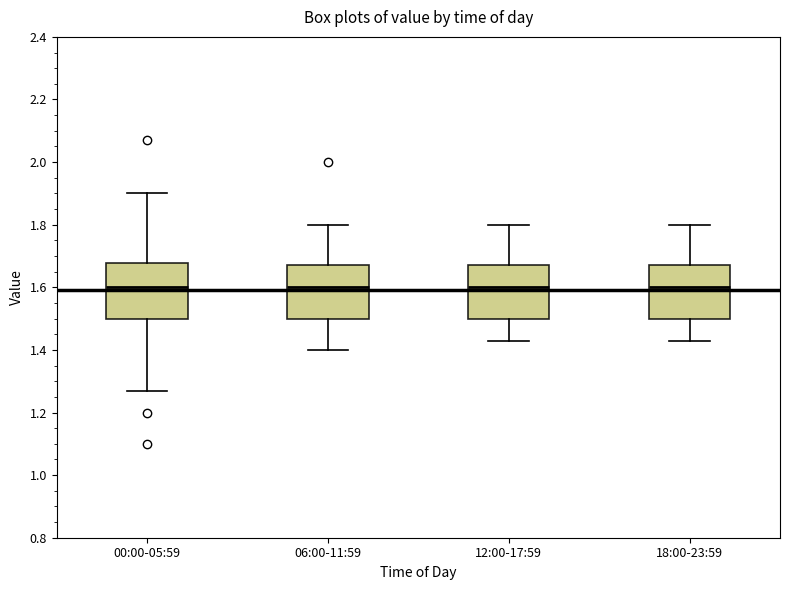

Reading left to right, read every box against the y-axis: the position of its median line, the range the box covers, and the ends of its whiskers. The values are not printed on the chart, so give them approximately, as read against the axis.

00:00-05:59: median 1.60, box 1.50 to 1.68, whiskers 1.28 to 1.90
06:00-11:59: median 1.60, box 1.50 to 1.68, whiskers 1.40 to 1.80
12:00-17:59: median 1.60, box 1.50 to 1.68, whiskers 1.44 to 1.80
18:00-23:59: median 1.60, box 1.50 to 1.68, whiskers 1.44 to 1.80